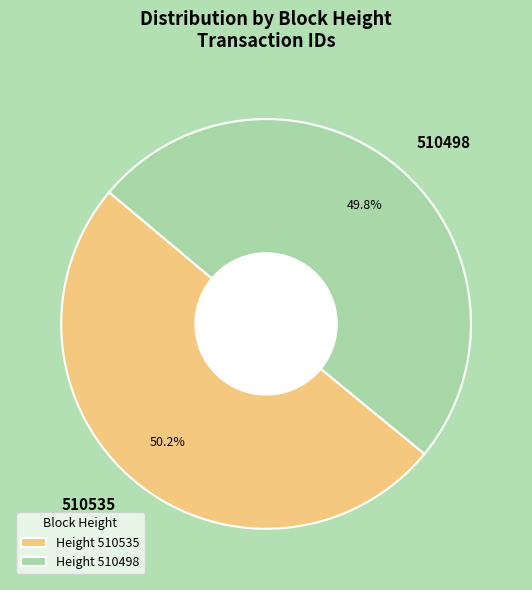

What is the total percentage of 510535 and 510498?

100.0%